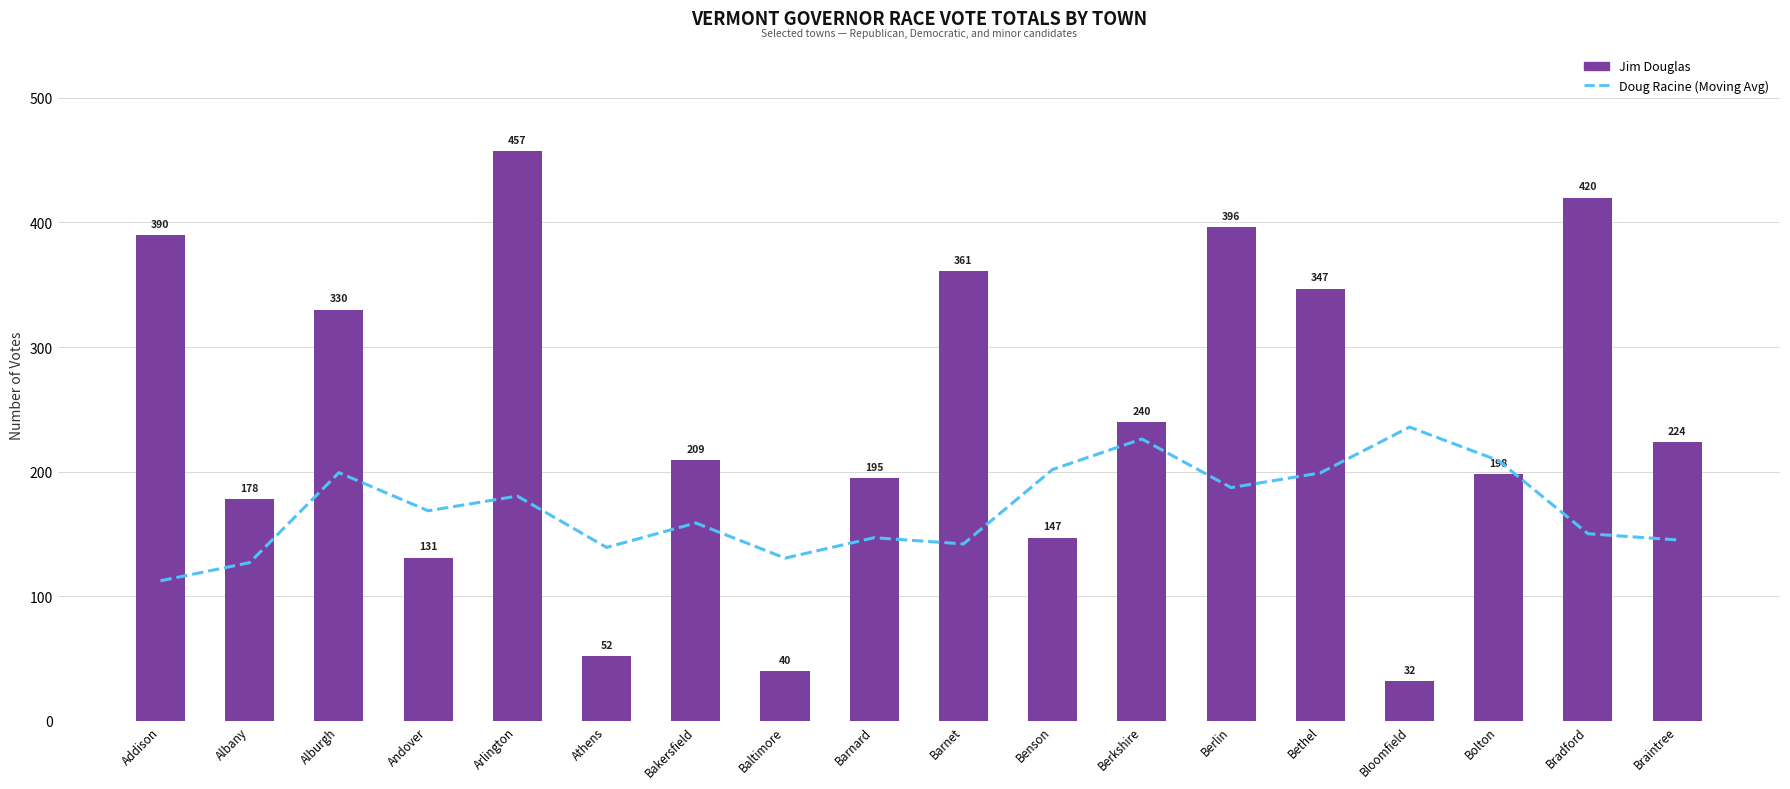

What is the total value across all series at Albany?

305.0